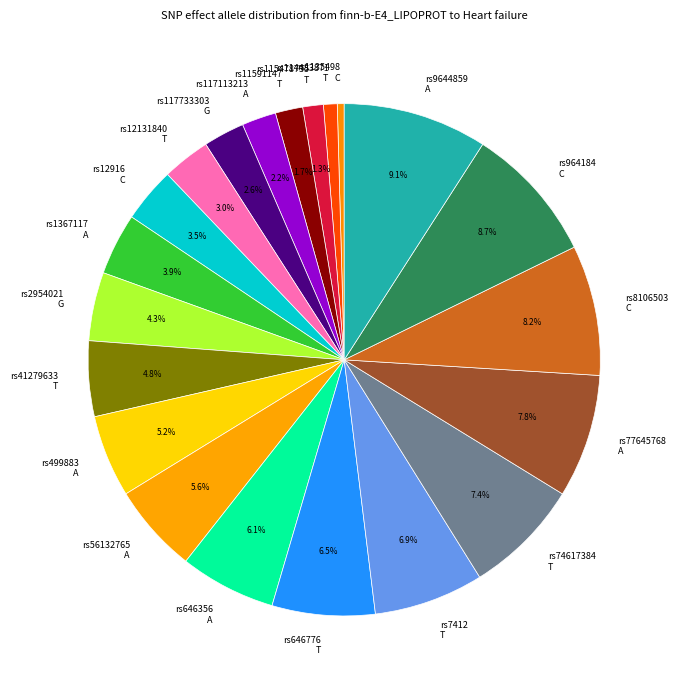

How many segments does this pie chart have?

21